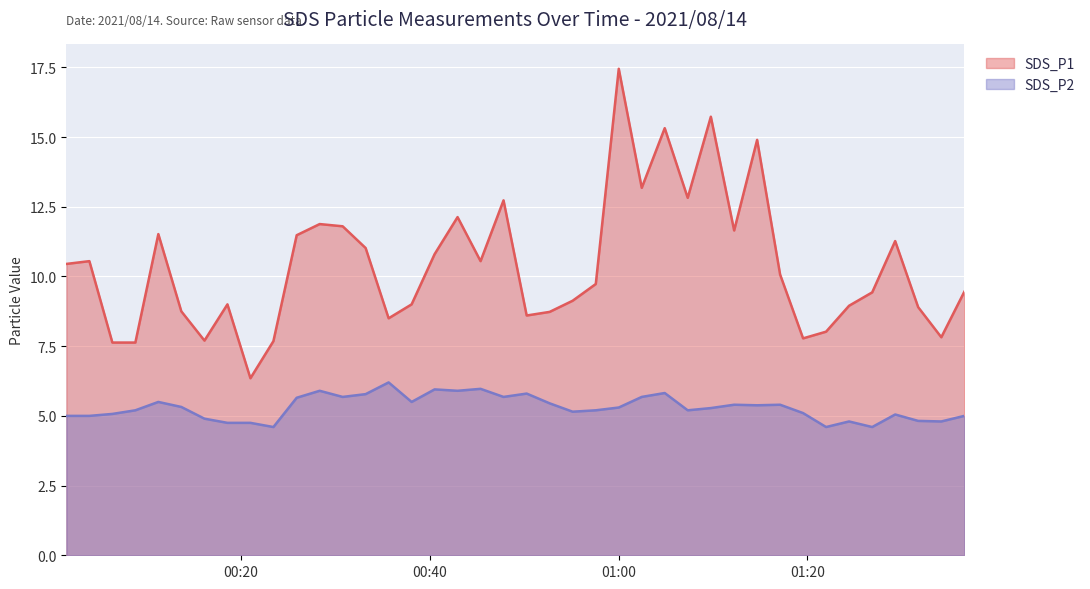

What is the value of the SDS_P2 point at the 19th from the left?

6.0